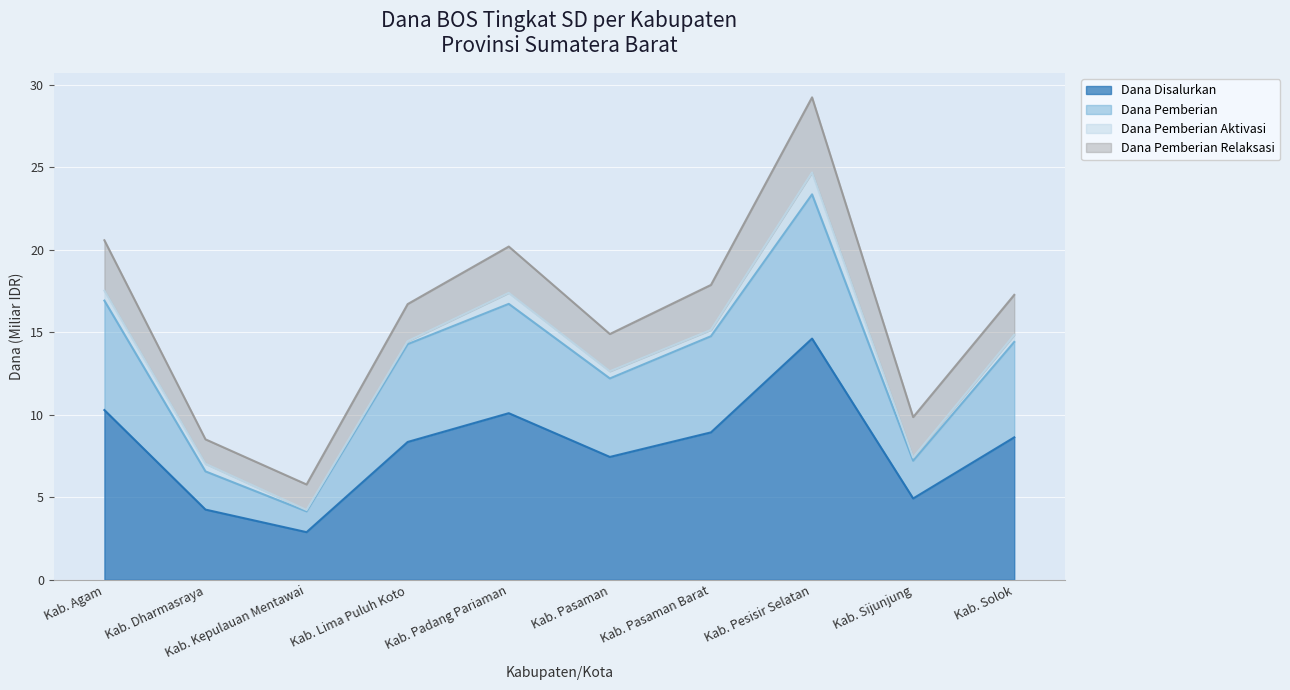

What is the sum of the Dana Disalurkan values at Kab. Pesisir Selatan and Kab. Solok?

23.3